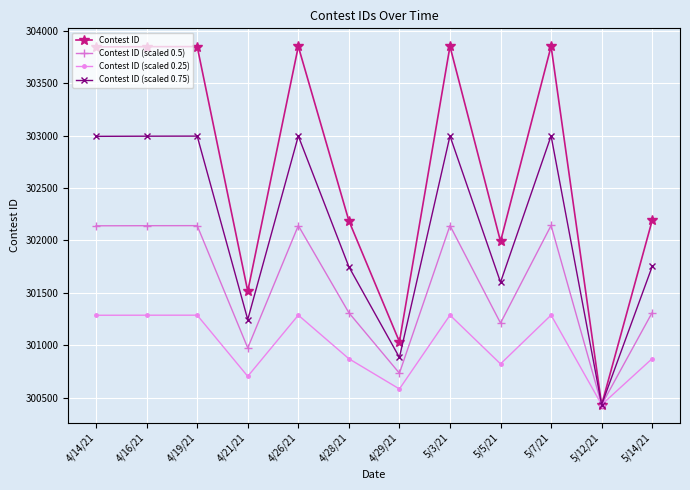

Rank the series by their average value, from lowest to highest.

Contest ID (scaled 0.25), Contest ID (scaled 0.5), Contest ID (scaled 0.75), Contest ID